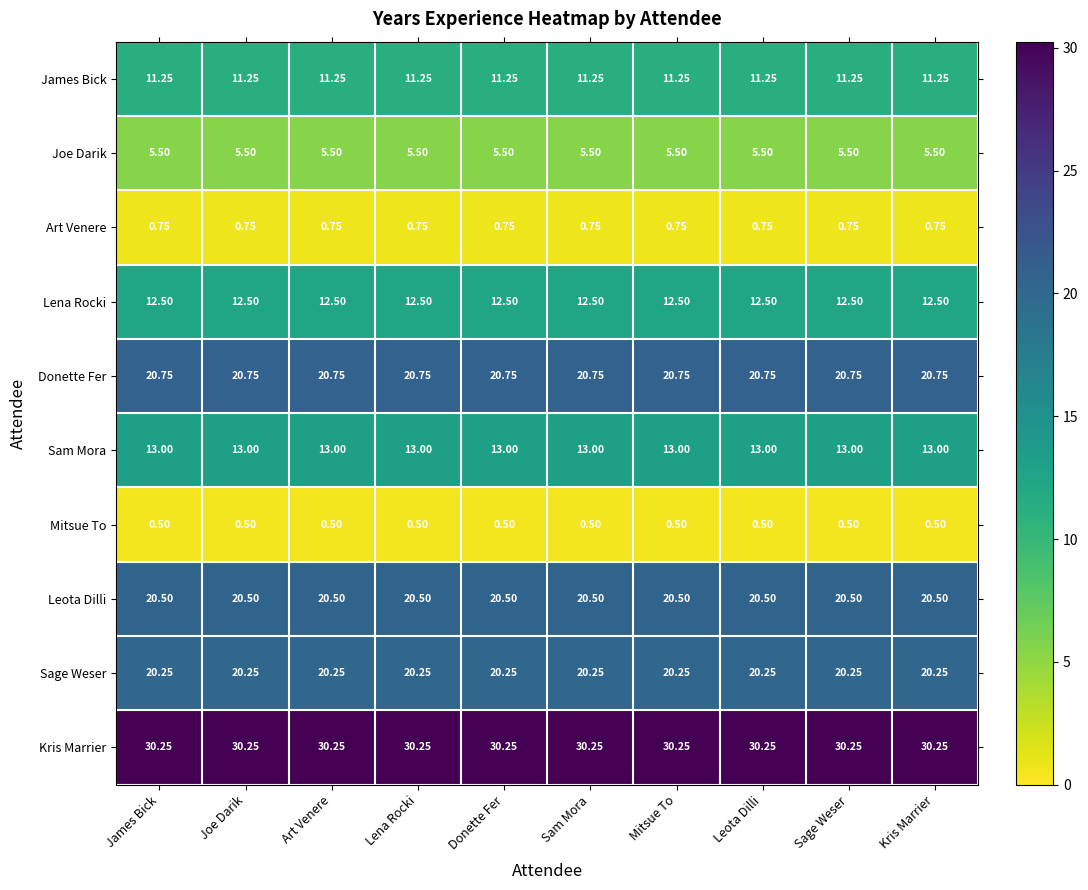

What is the minimum value shown in the chart?

0.5